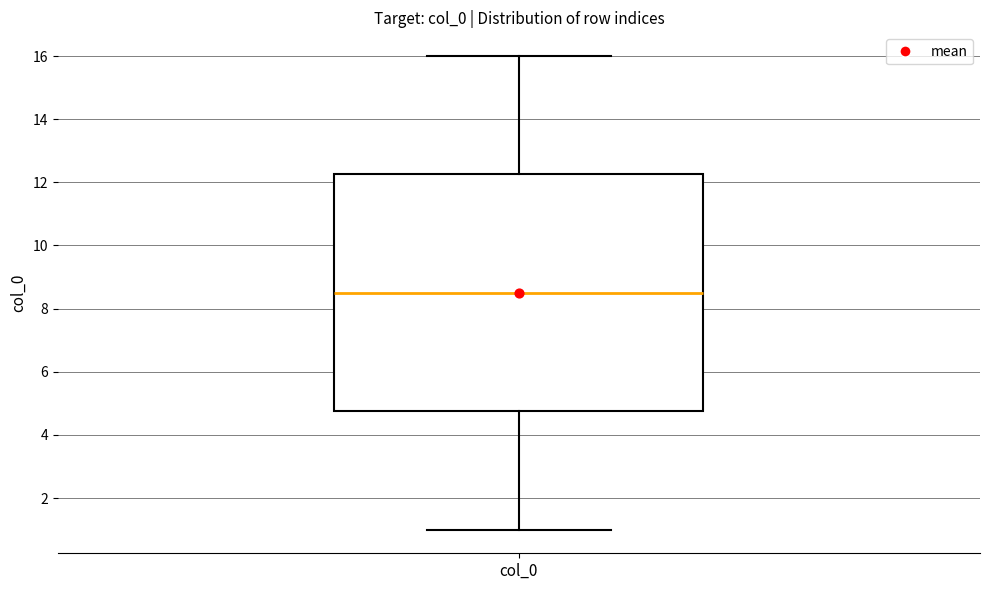

Where does the median line of the box for col_0 sit on the y-axis? The values are not printed on the chart, so give them approximately, as read against the axis.

8.6